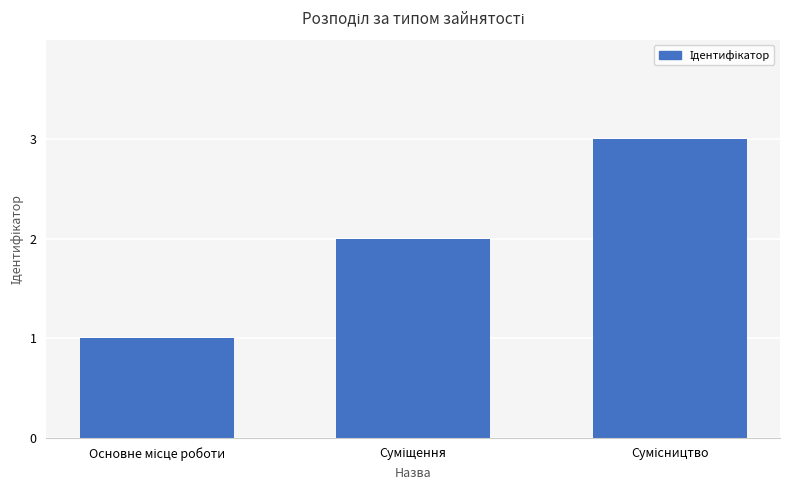

How many series are shown in this chart?

1